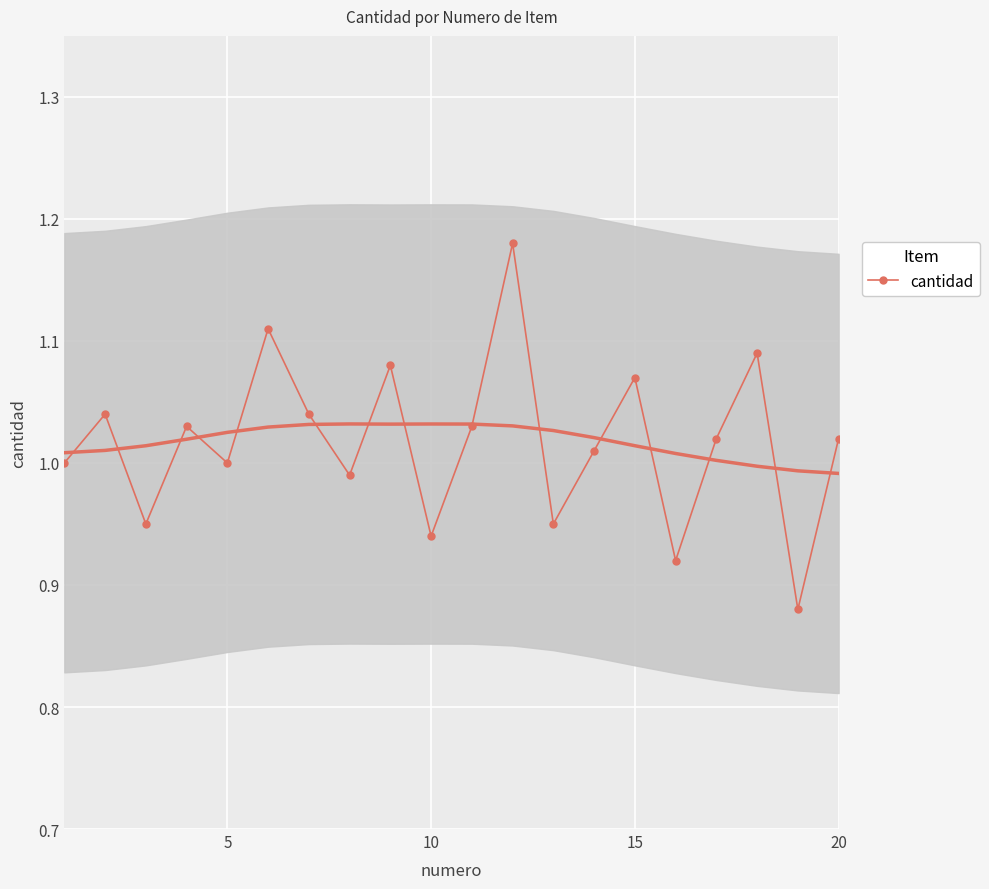

True or false: cantidad has a value of 0.2 at 20.

False